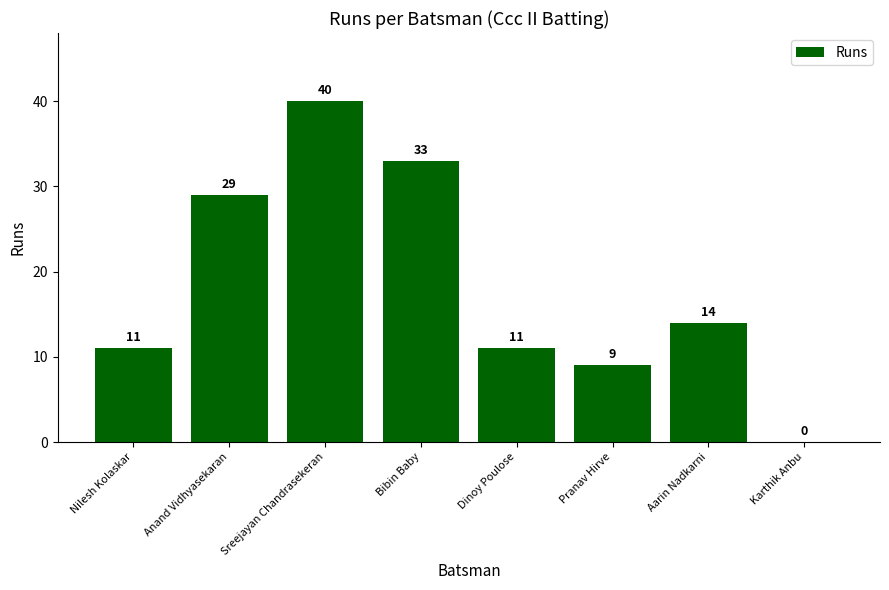

Are the bars horizontal?

No